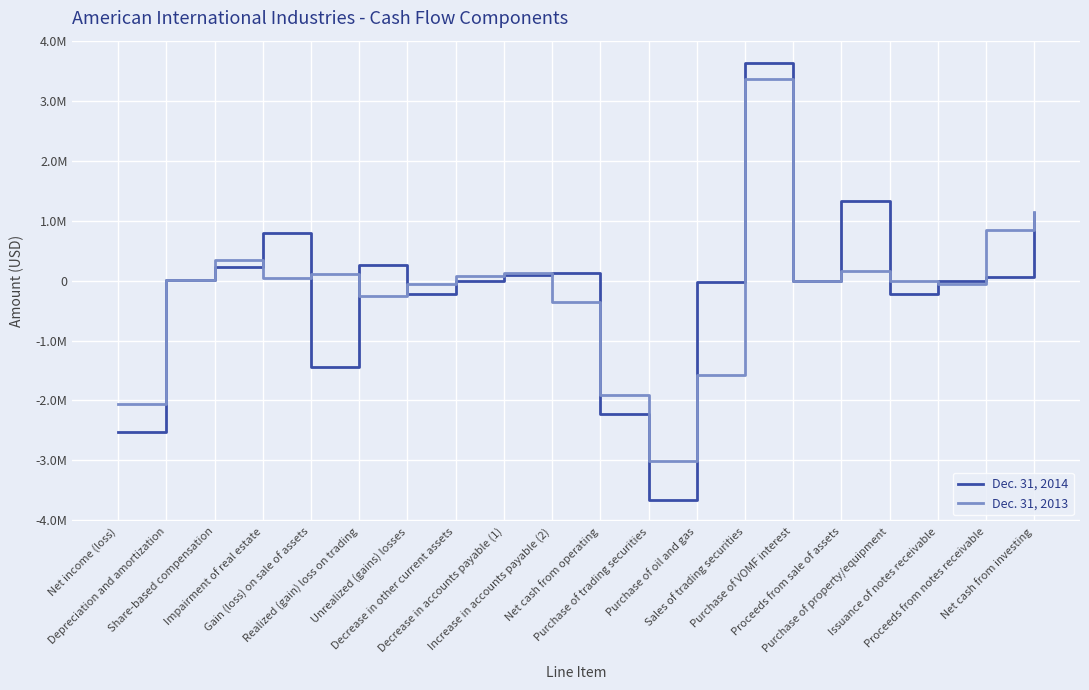

At which category does Dec. 31, 2014 reach its first local valley?

Gain (loss) on sale of assets